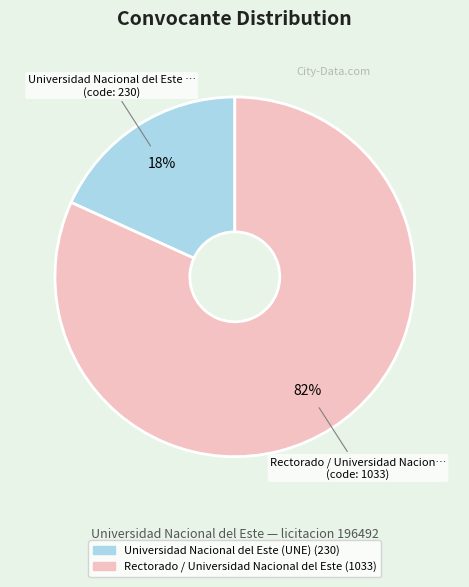

To the nearest percent, what percentage of the pie is Rectorado / Universidad Nacional del Este?

82%